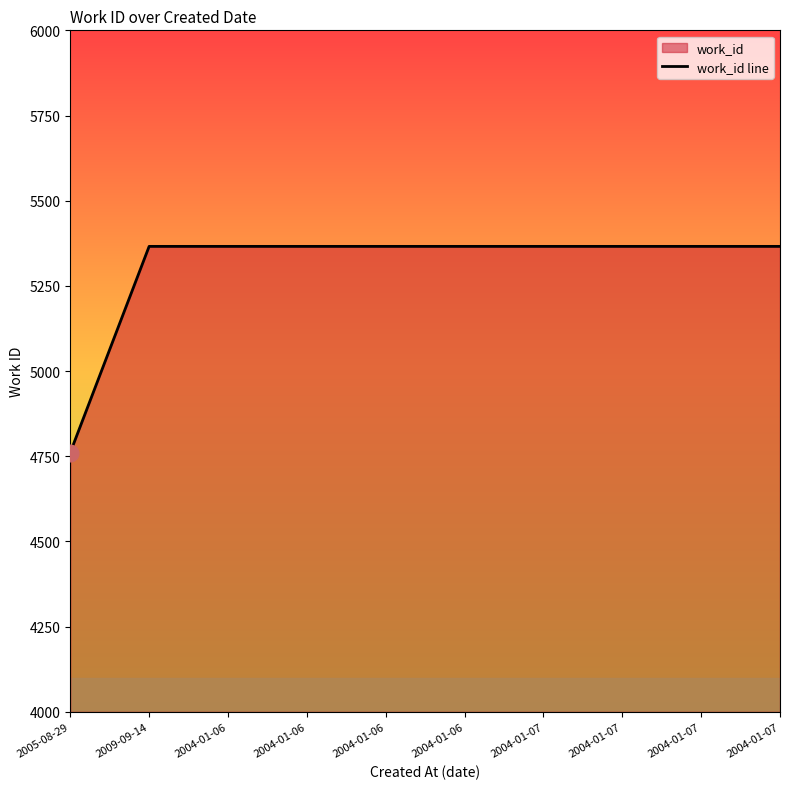

Rank the categories by value from highest to lowest.

2009-09-14, 2004-01-06, 2004-01-06, 2004-01-06, 2004-01-06, 2004-01-07, 2004-01-07, 2004-01-07, 2004-01-07, 2005-08-29